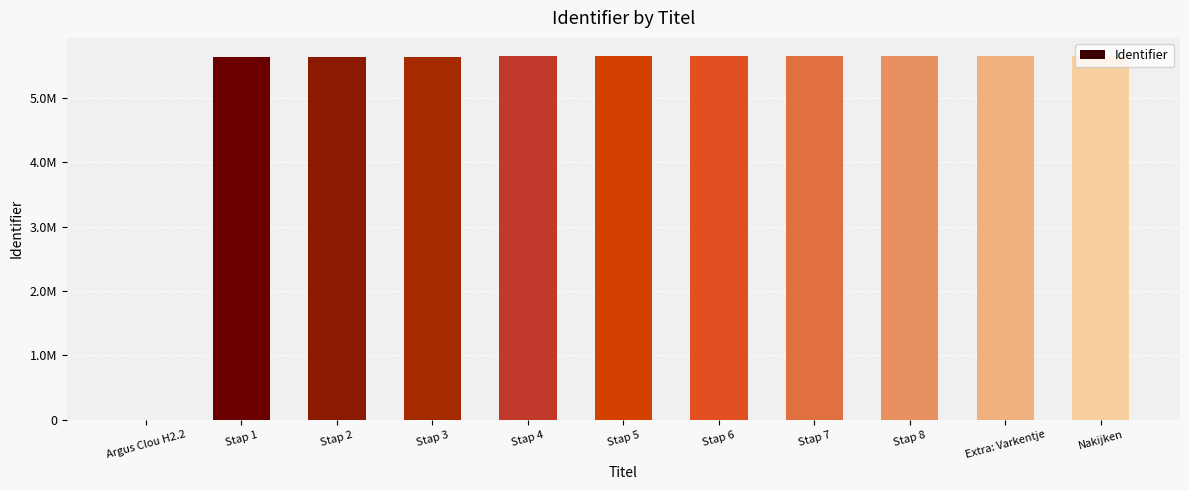

Are the bars horizontal?

No